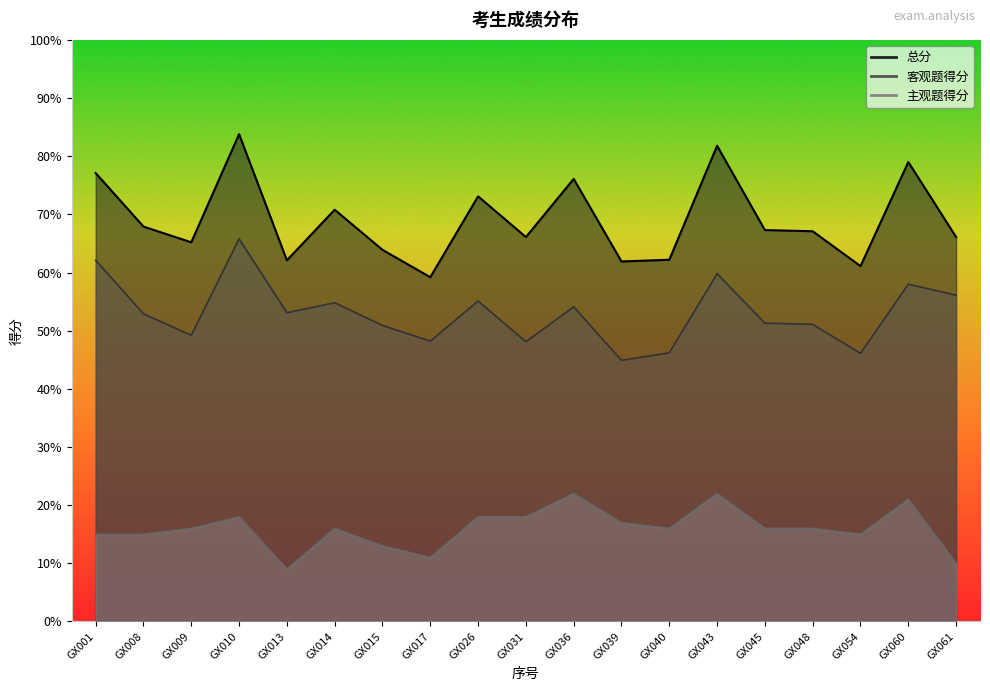

At GX015, list the series in order from largest to smallest.

总分, 客观题得分, 主观题得分